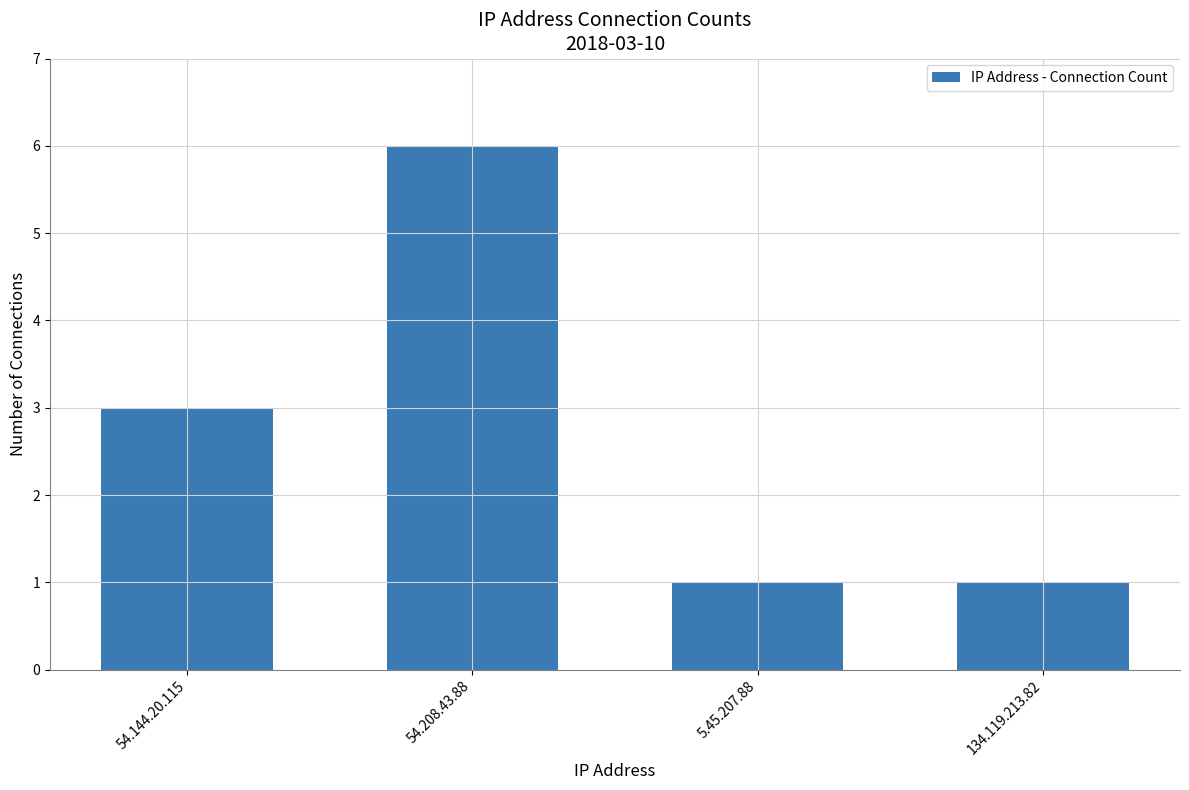

True or false: the data shows 1 at 134.119.213.82.

True